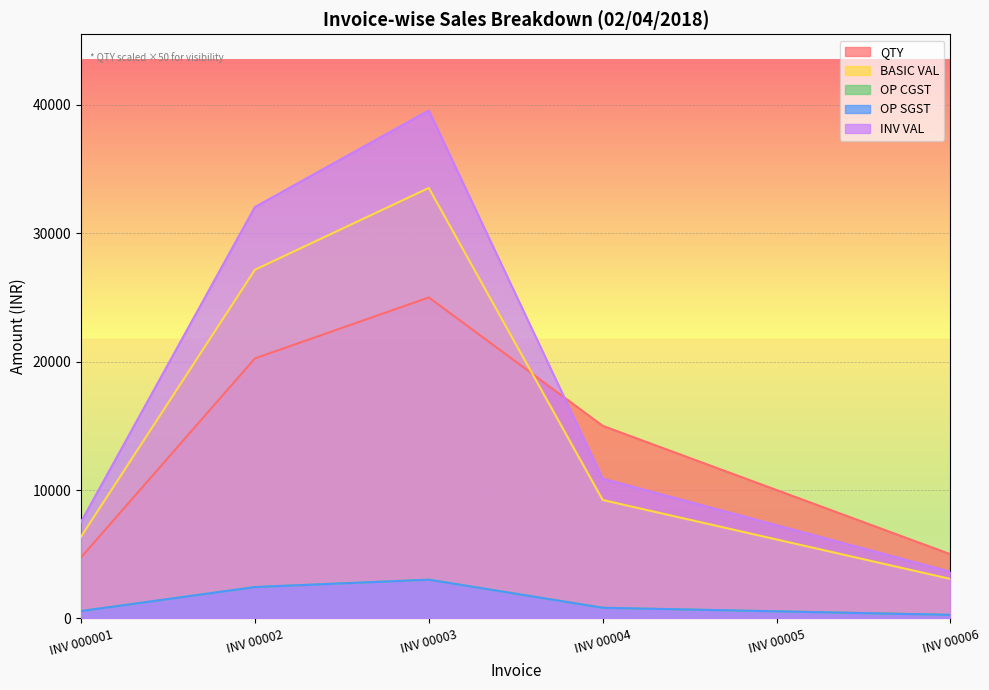

How many times do QTY and BASIC VAL cross each other?

1